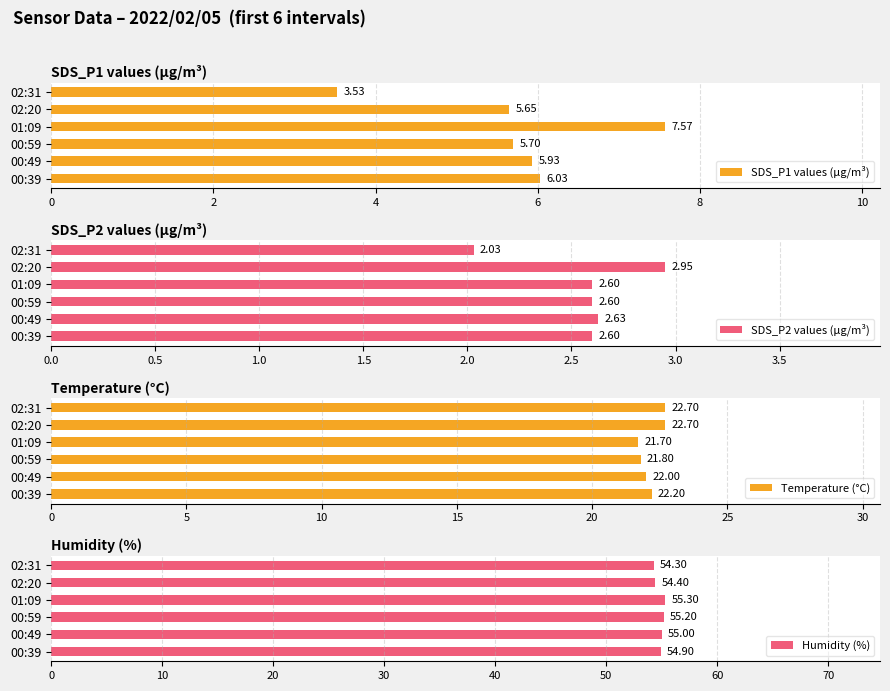

What is the difference between the maximum and minimum values in the Temperature (°C) series?

1.0